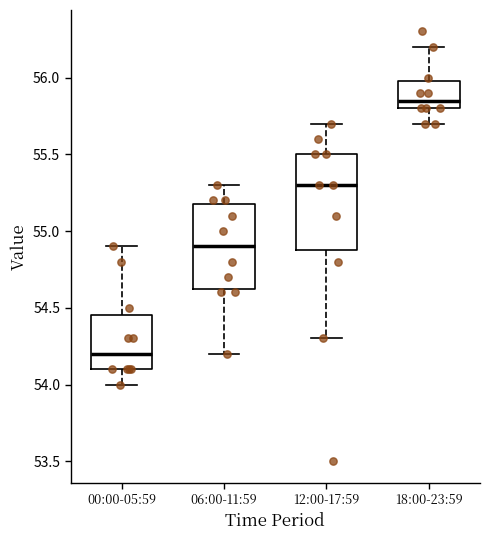

Reading left to right, transcribe this box plot: for each box, give where its median line is, the range the box spans, and where its two whiskers end, as read against the y-axis. The values are not printed on the chart, so give them approximately, as read against the axis.

00:00-05:59: median 54.20, box 54.10 to 54.45, whiskers 54.00 to 54.90
06:00-11:59: median 54.90, box 54.65 to 55.20, whiskers 54.20 to 55.30
12:00-17:59: median 55.30, box 54.90 to 55.50, whiskers 54.30 to 55.70
18:00-23:59: median 55.85, box 55.80 to 56.00, whiskers 55.70 to 56.20